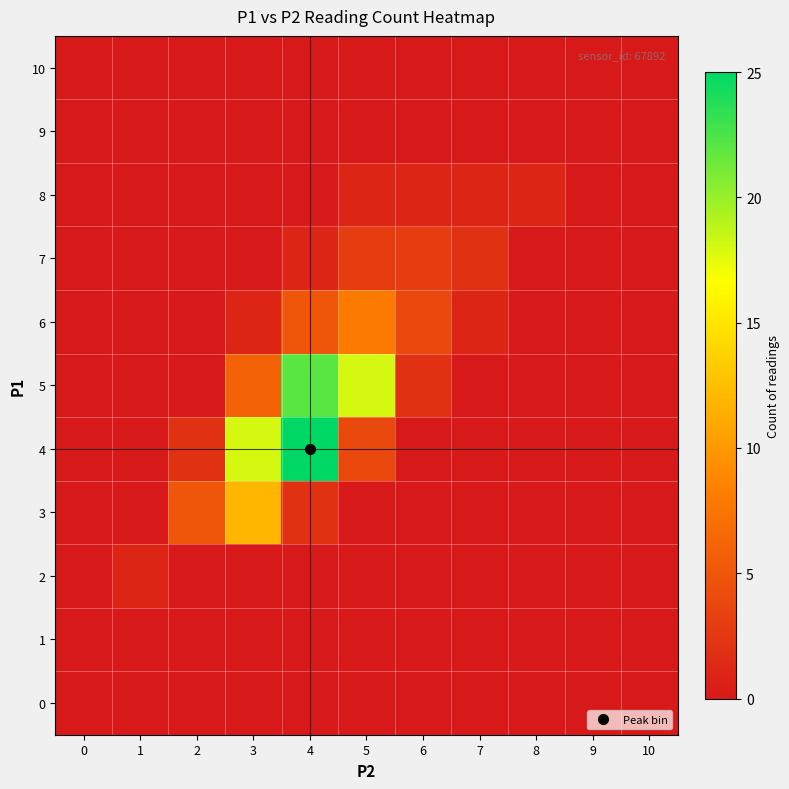

Which series has the largest total across all categories?

4